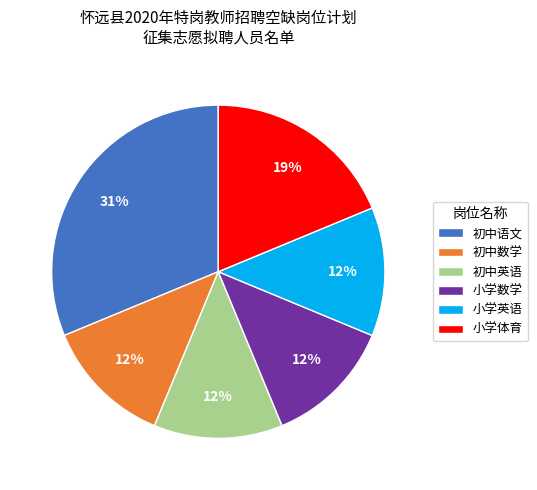

To the nearest percent, what is the difference between the largest and smallest slice percentages?

19%